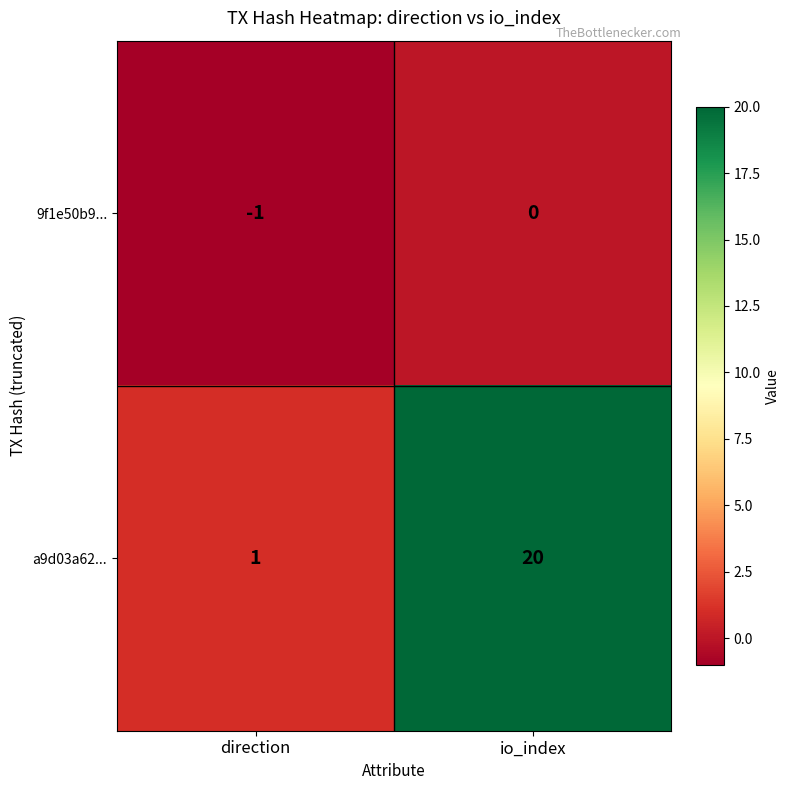

Reading right to left, transcribe all the data shown in this chart.

9f1e50b9...: 0	-1
a9d03a62...: 20	1